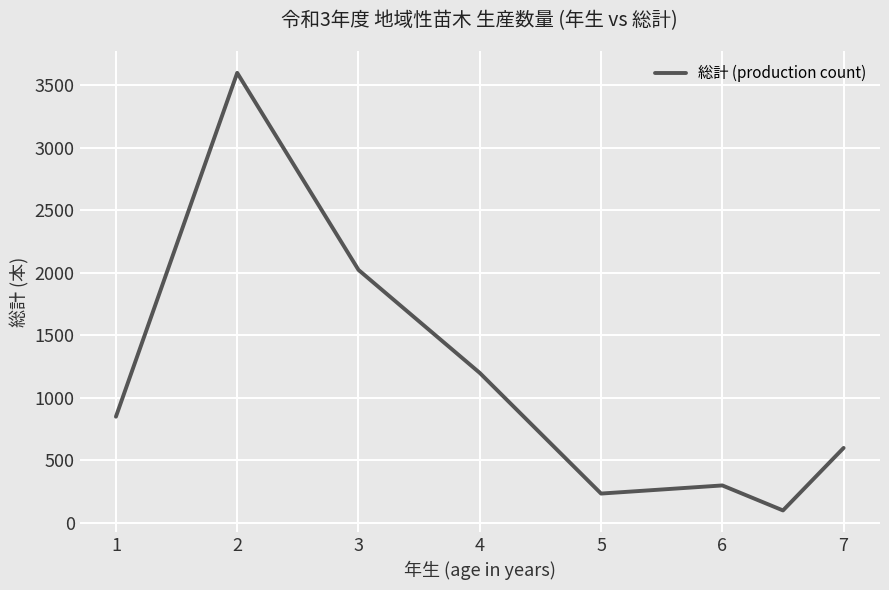

What is the average value?

1114